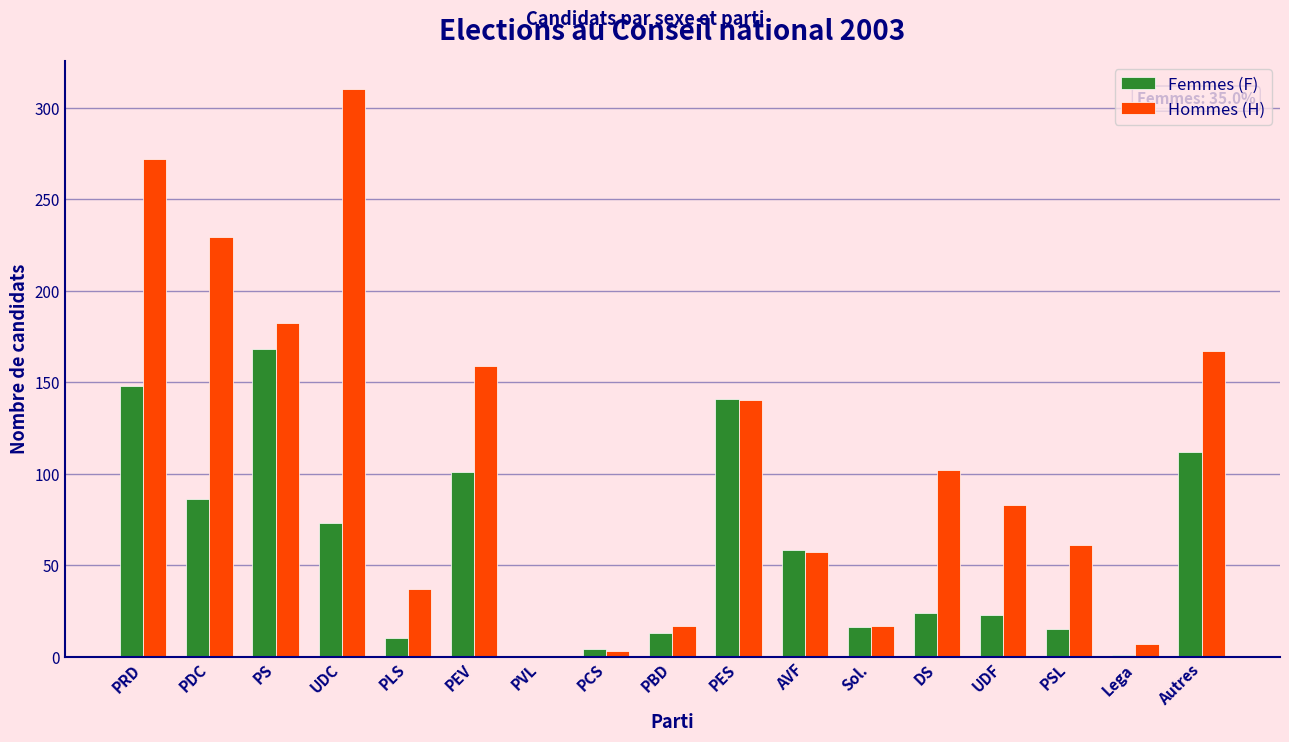

Which series changed the most between PRD and PCS?

Hommes (H)